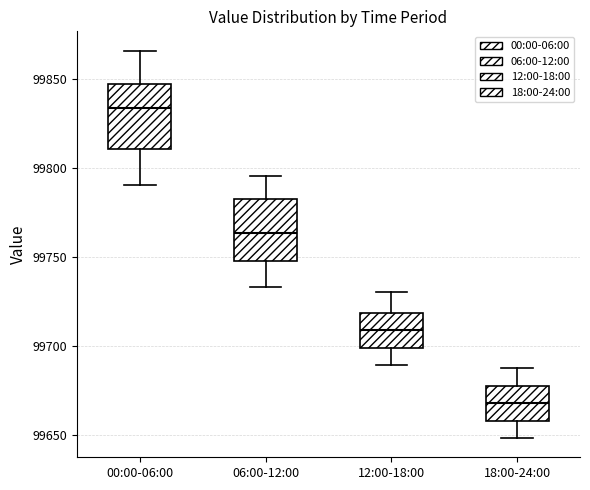

Reading left to right, read every box against the y-axis: the position of its median line, the range the box covers, and the ends of its whiskers. The values are not printed on the chart, so give them approximately, as read against the axis.

00:00-06:00: median 99835, box 99810 to 99845, whiskers 99790 to 99865
06:00-12:00: median 99765, box 99750 to 99785, whiskers 99735 to 99795
12:00-18:00: median 99710, box 99700 to 99720, whiskers 99690 to 99730
18:00-24:00: median 99670, box 99660 to 99680, whiskers 99650 to 99690